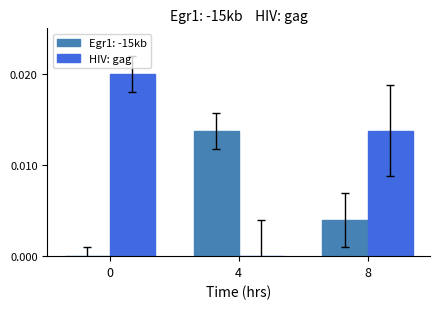

The Egr1: -15kb series shows 0.0 at 4. True or false?

True